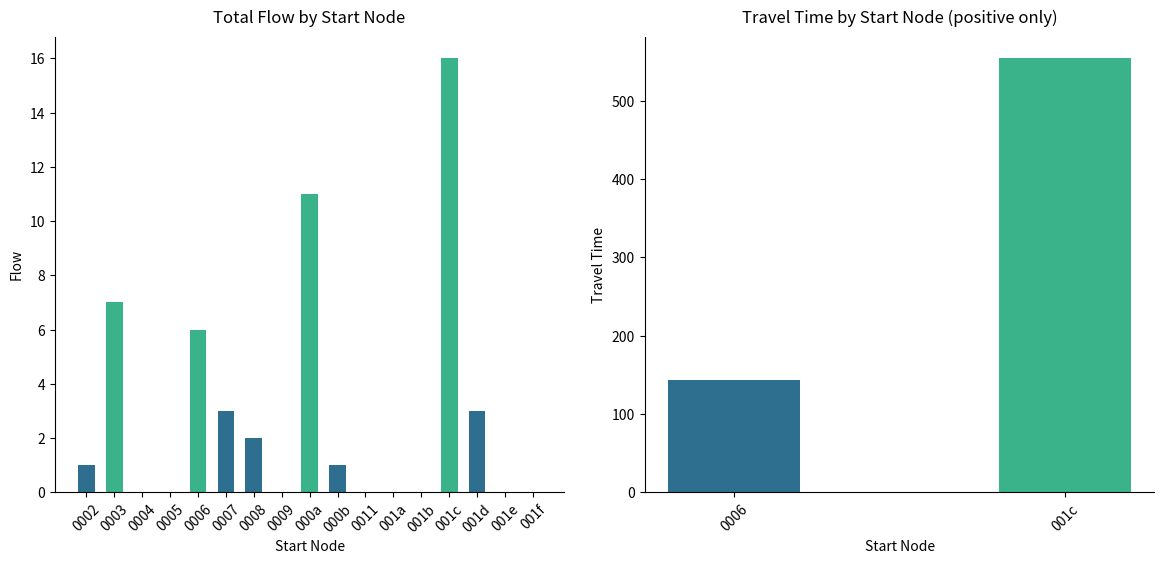

How many negative values does the travel_time series have?

24